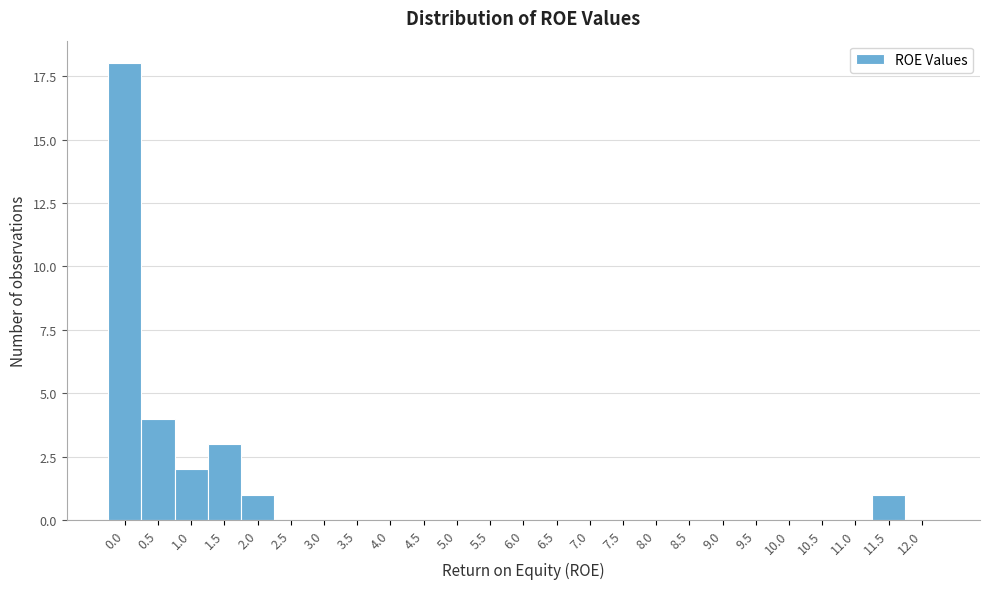

Reading right to left, extract all data points from this chart.

12.0=0	11.5=1	11.0=0	10.5=0	10.0=0	9.5=0	9.0=0	8.5=0	8.0=0	7.5=0	7.0=0	6.5=0	6.0=0	5.5=0	5.0=0	4.5=0	4.0=0	3.5=0	3.0=0	2.5=0	2.0=1	1.5=3	1.0=2	0.5=4	0.0=18